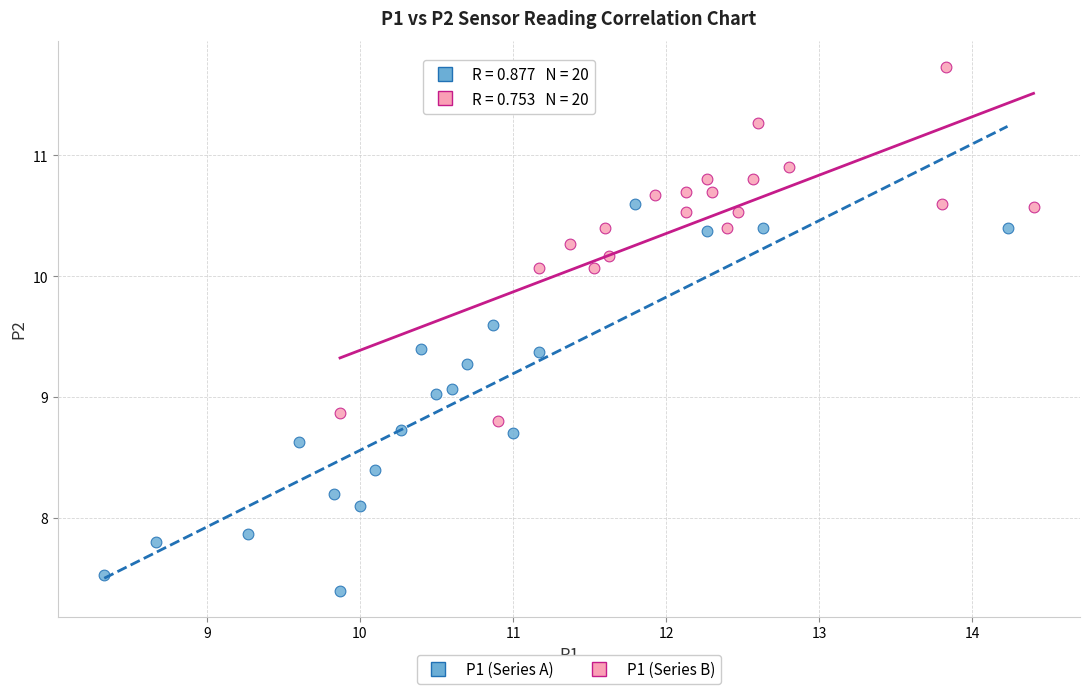

Which series contains the lowest Y value?

P1 (Series A)